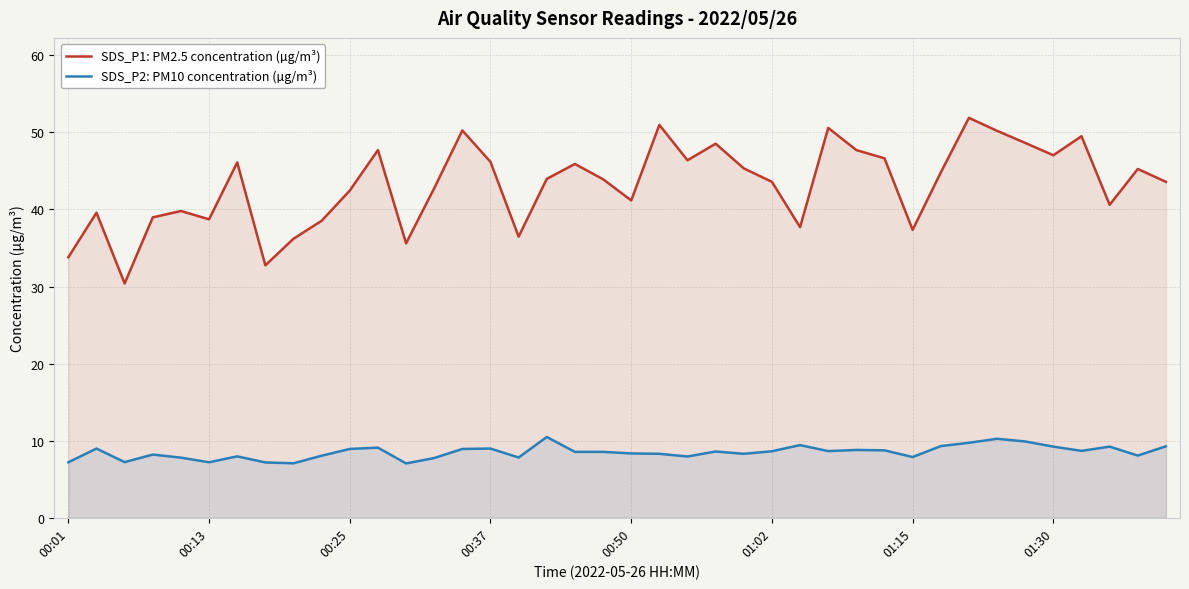

What is the total value across all series at 00:50?

49.5